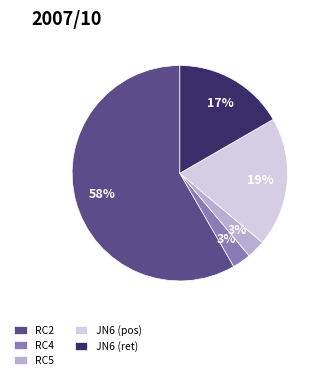

To the nearest percent, what is the average slice percentage?

20%